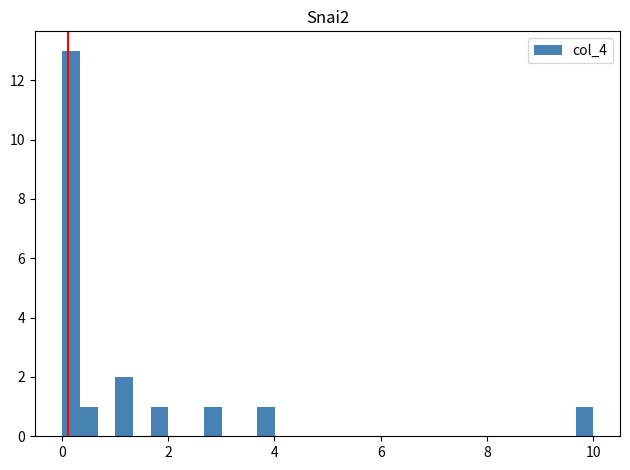

Around what value on the x-axis is the tallest bar? Give the approximate position of its centre, as read against the axis.

0.2